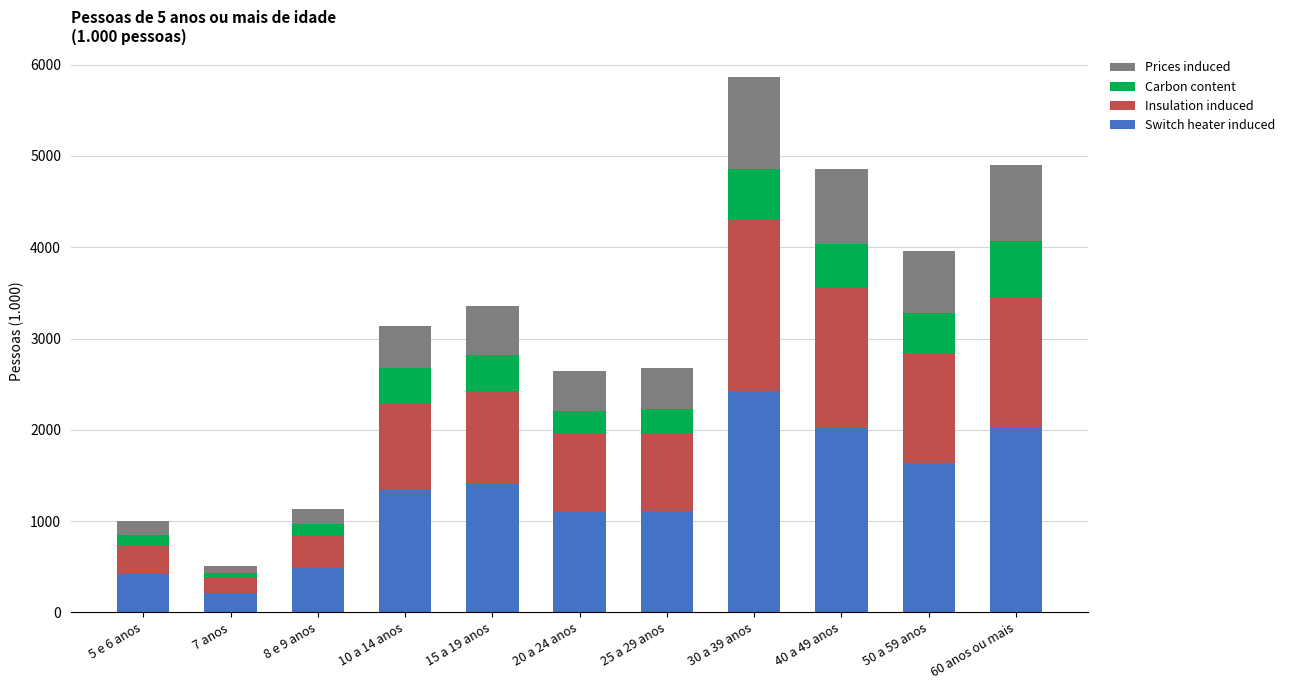

Which category has the highest value in the Switch heater induced series?

30 a 39 anos